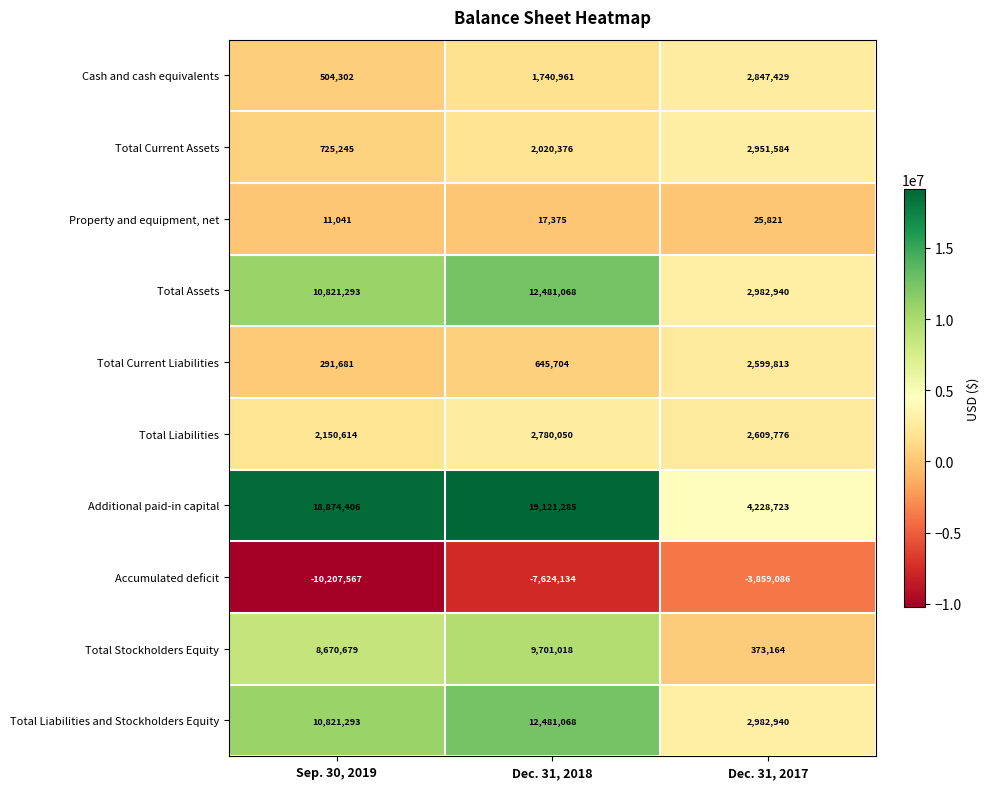

List the labels in order of Total Liabilities value, smallest first.

Sep. 30, 2019, Dec. 31, 2017, Dec. 31, 2018